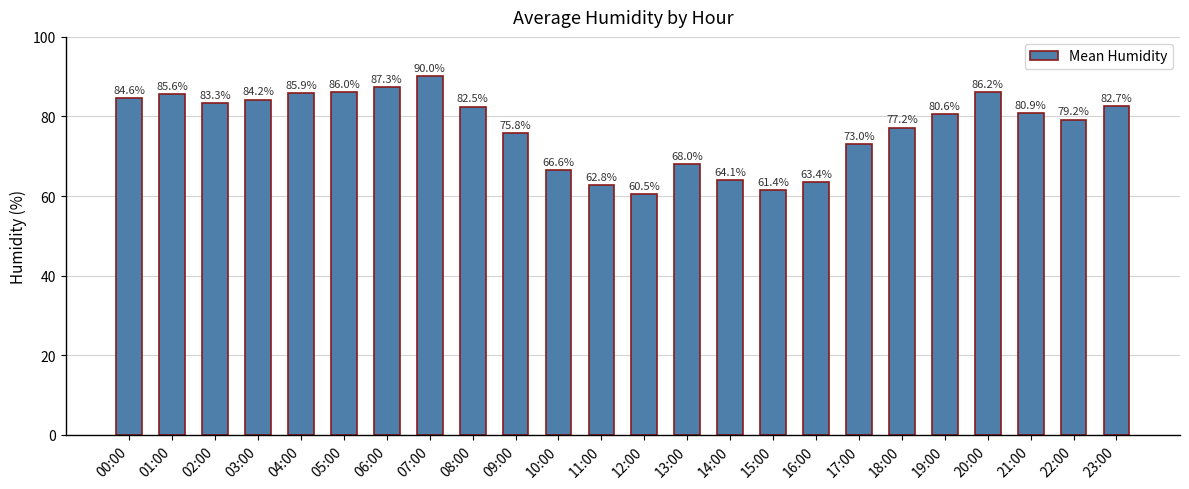

What is the label of the 15th bar from the left?

14:00